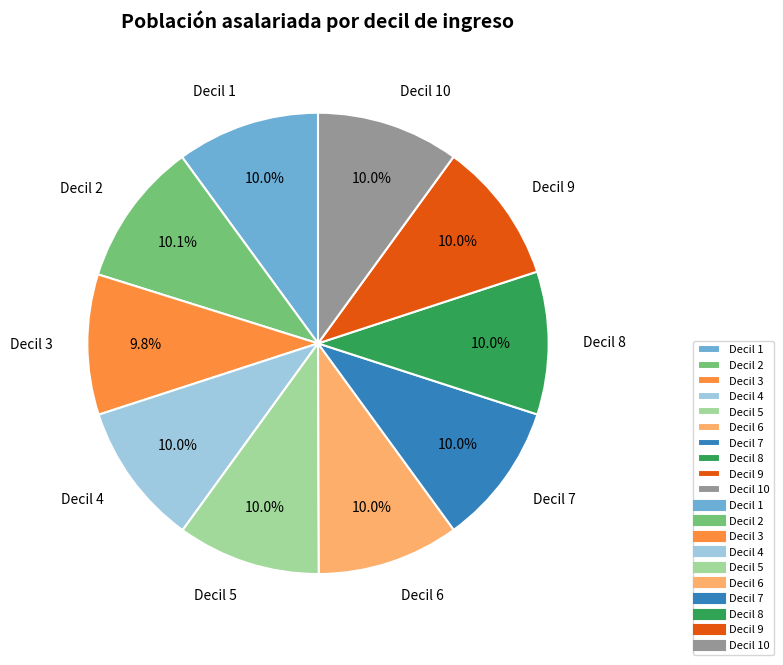

Does Decil 10 account for over 50% of the chart?

No